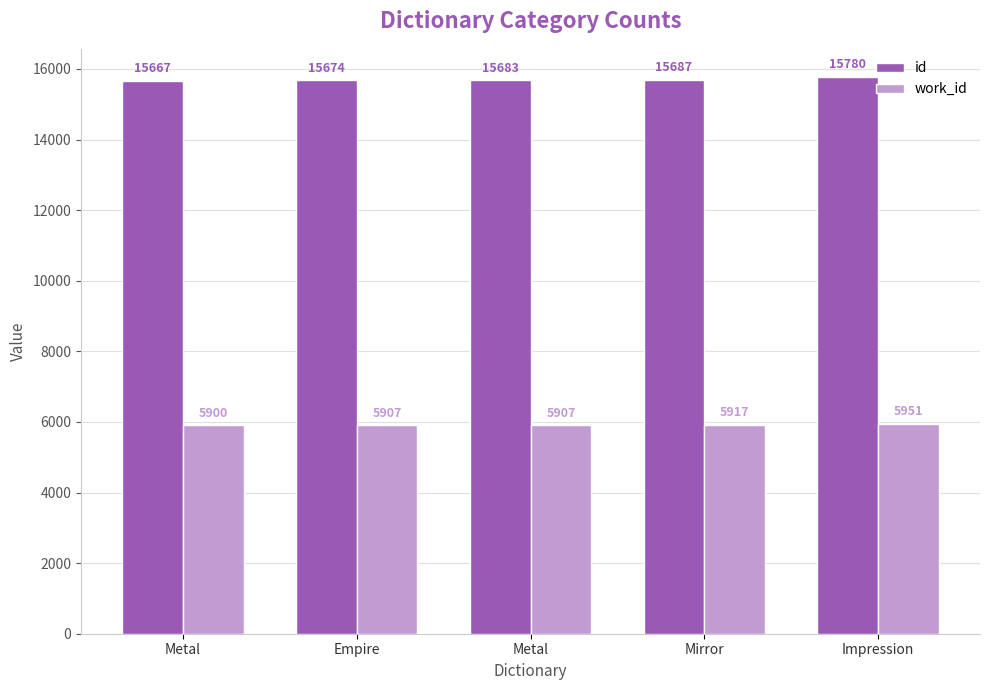

At which label does id reach its minimum?

Metal